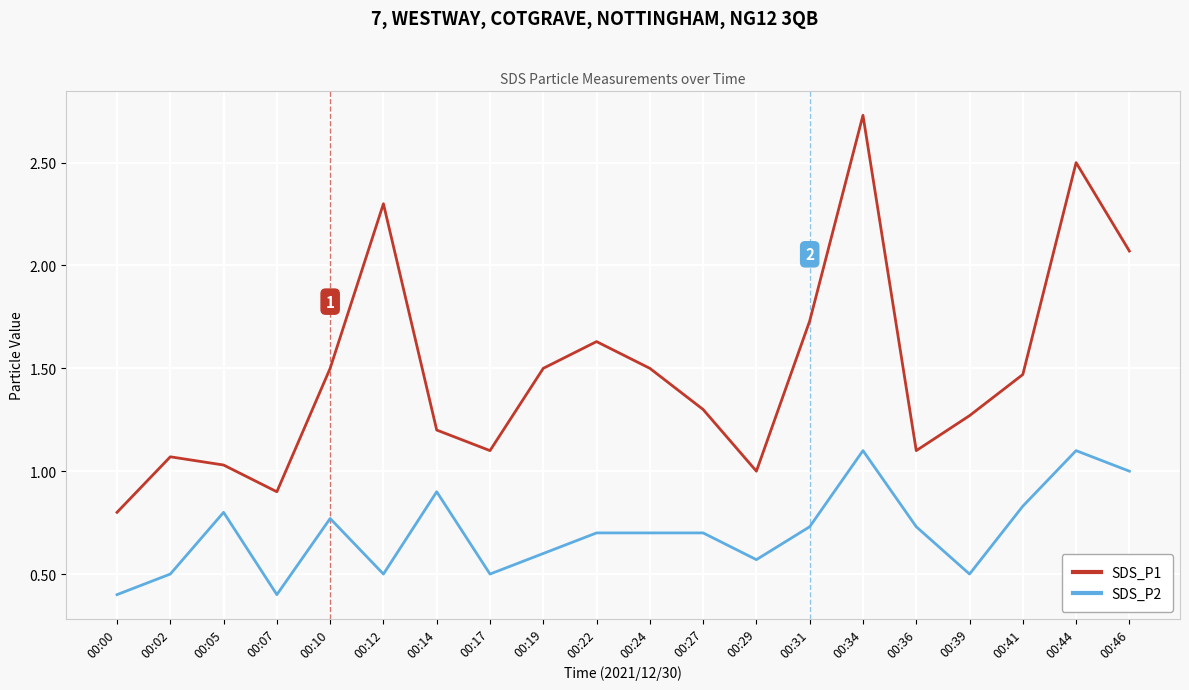

Rank the series by their maximum value, from lowest to highest.

SDS_P2, SDS_P1